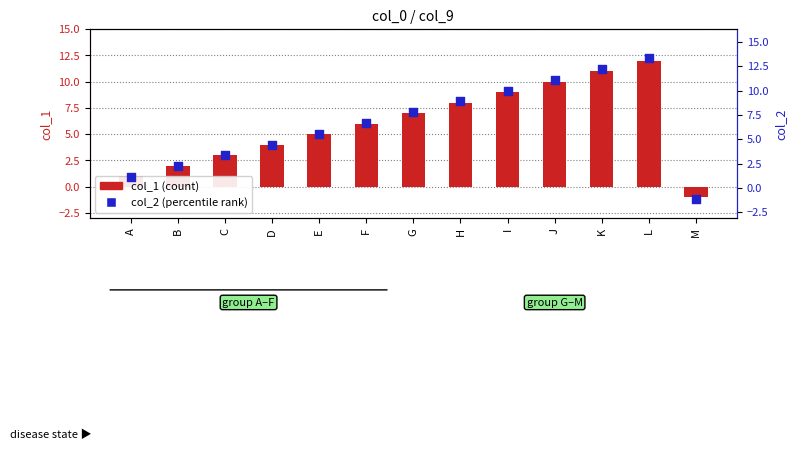

At how many categories does at least one series exceed 5?

8